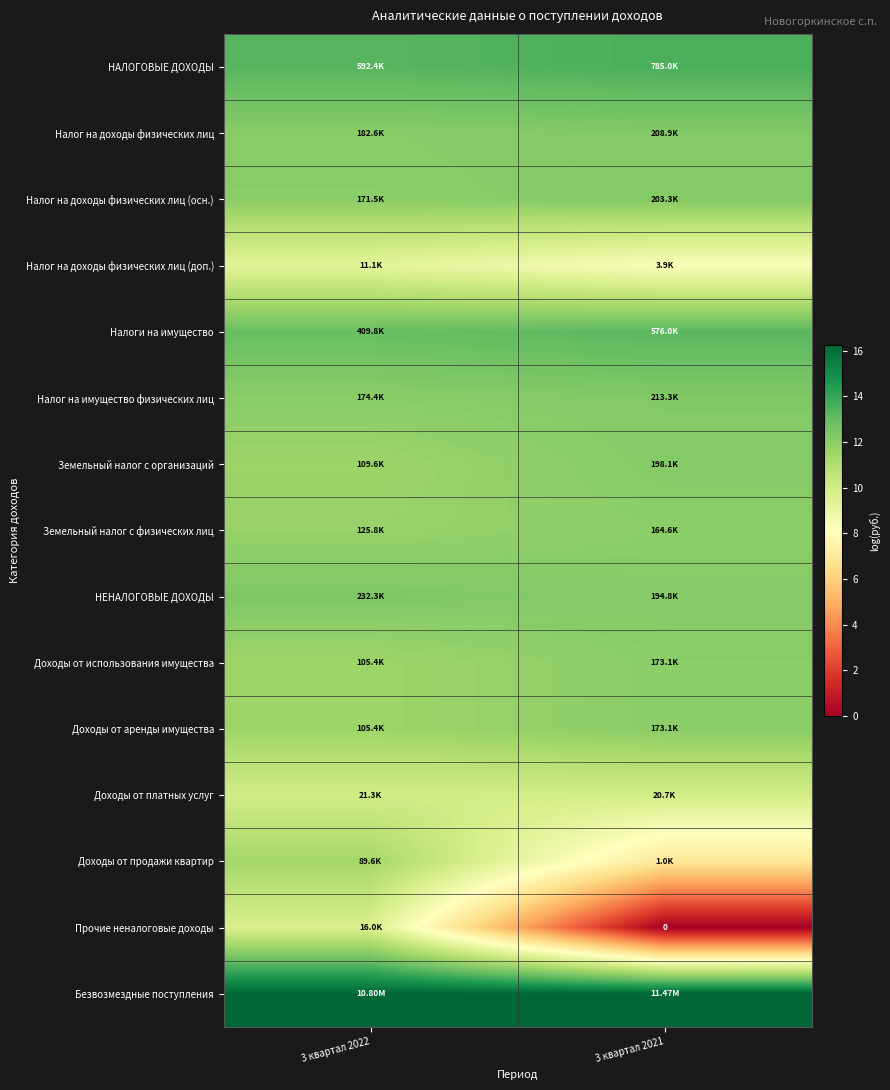

What is the average value of the НАЛОГОВЫЕ ДОХОДЫ series?

13.4